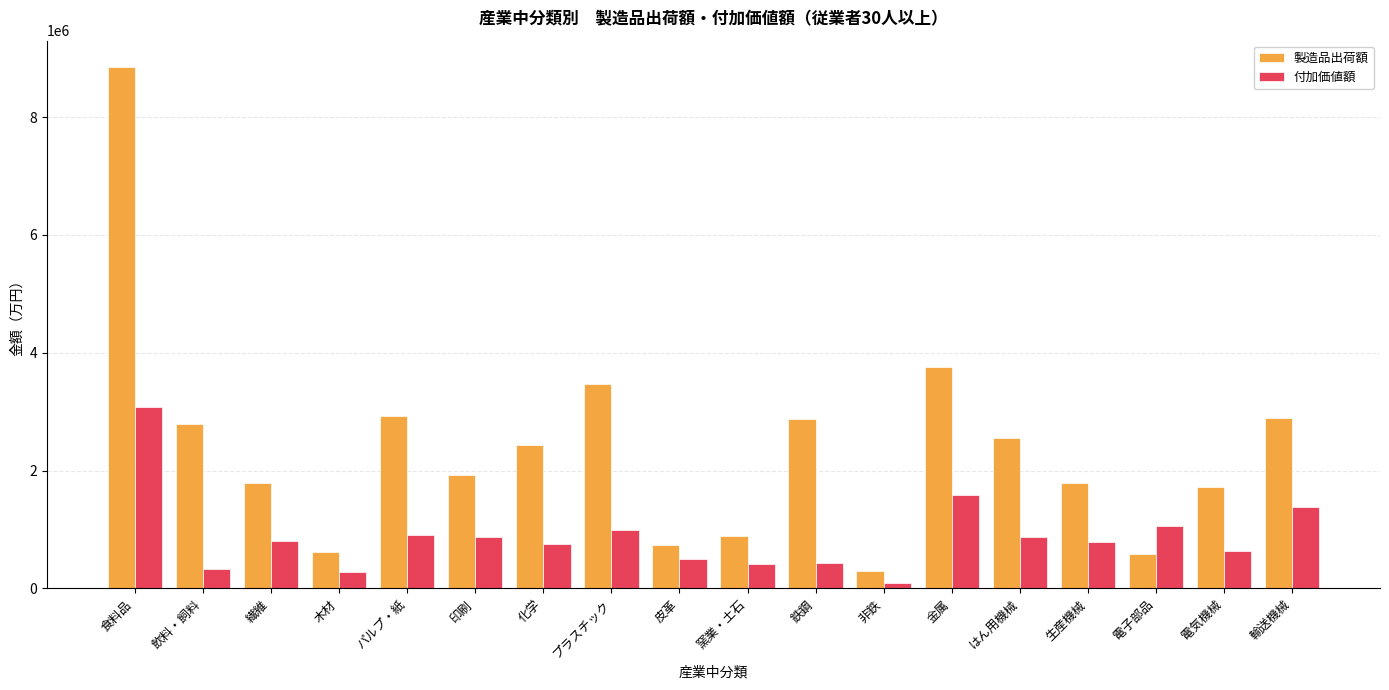

Which series has the largest total across all categories?

製造品出荷額